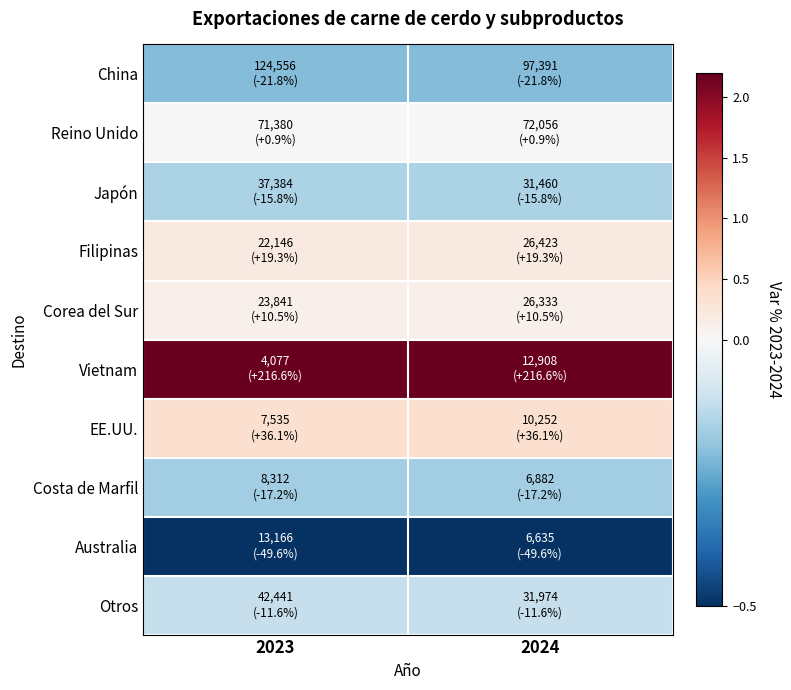

Rank the series by their maximum value, from highest to lowest.

Vietnam, EE.UU., Filipinas, Corea del Sur, Reino Unido, Otros, Japón, Costa de Marfil, China, Australia